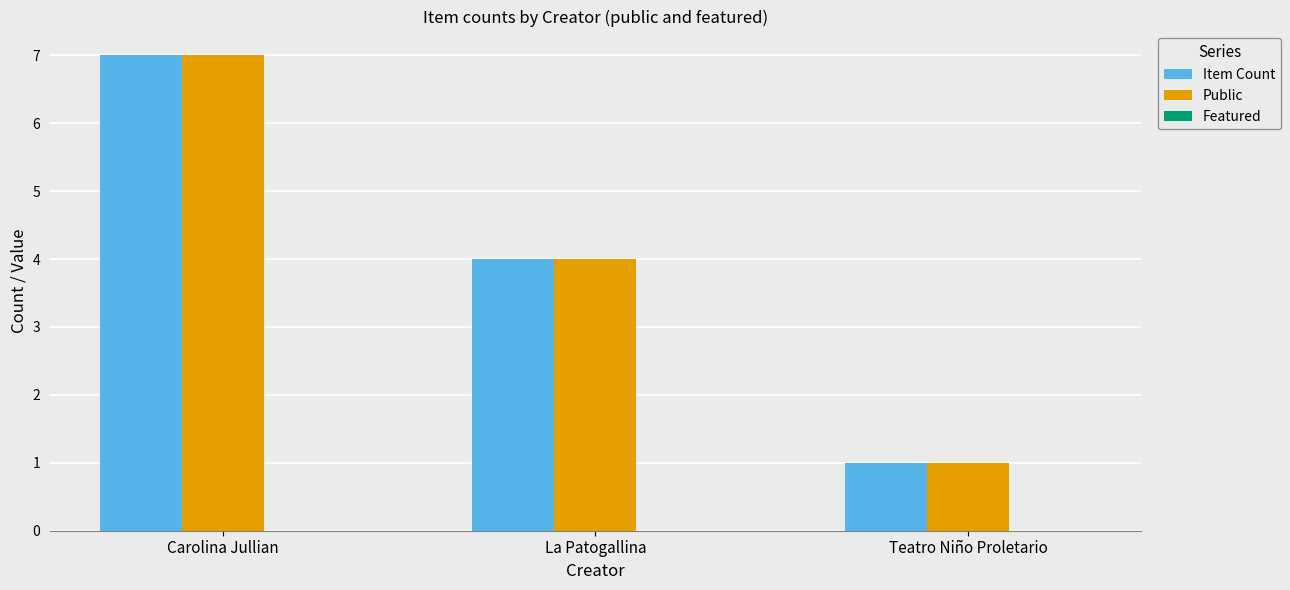

Rank the categories by Public value from highest to lowest.

Carolina Jullian, La Patogallina, Teatro Niño Proletario